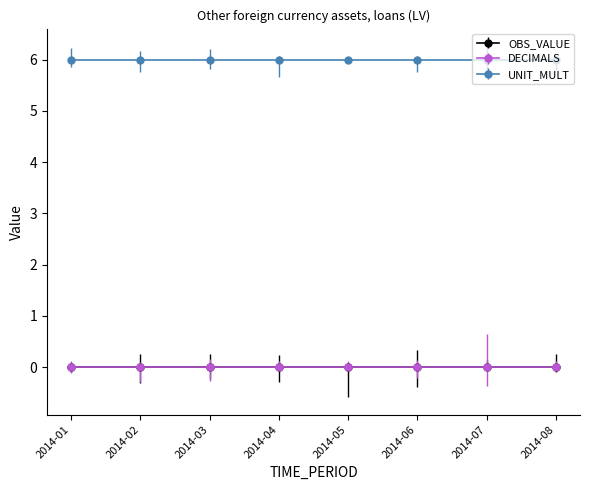

True or false: UNIT_MULT and DECIMALS cross at least once.

False